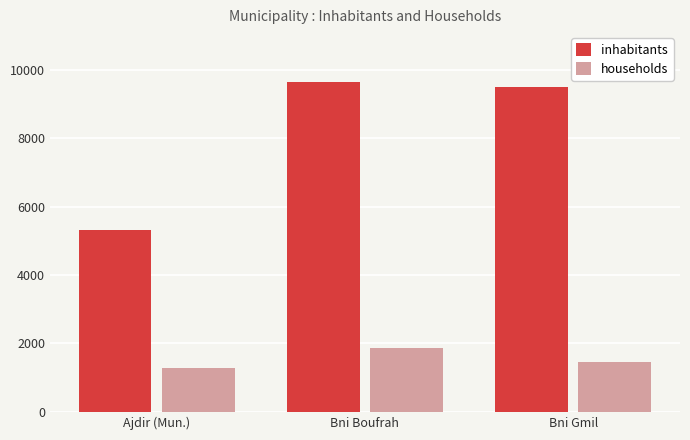

What position from the left is Ajdir (Mun.)?

1